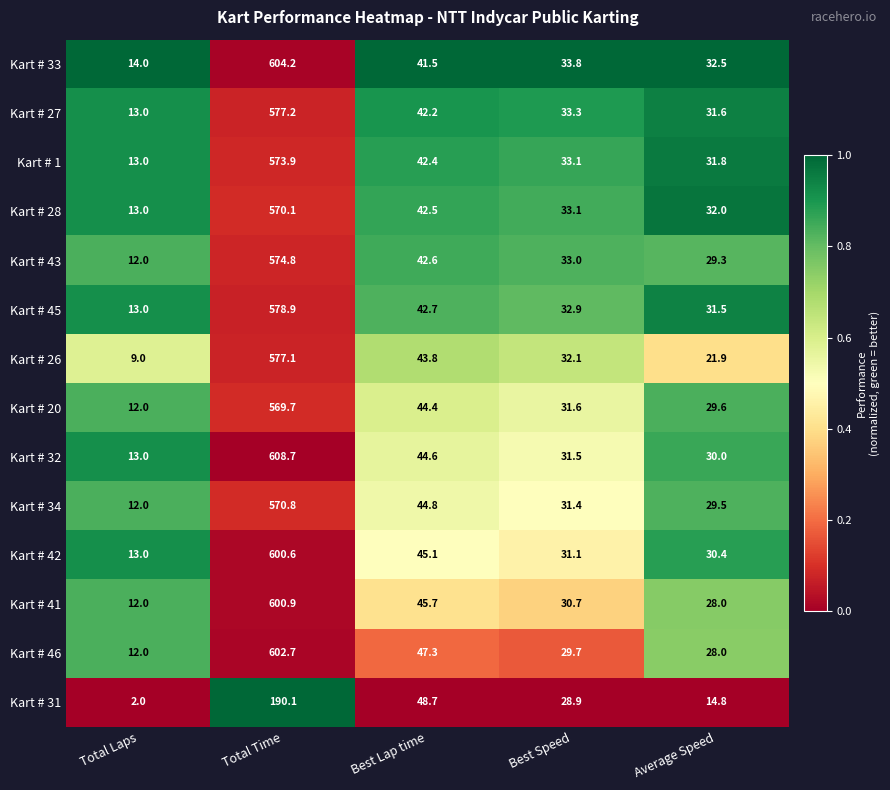

What is the difference between the maximum and minimum values in the Kart # 41 series?

588.9